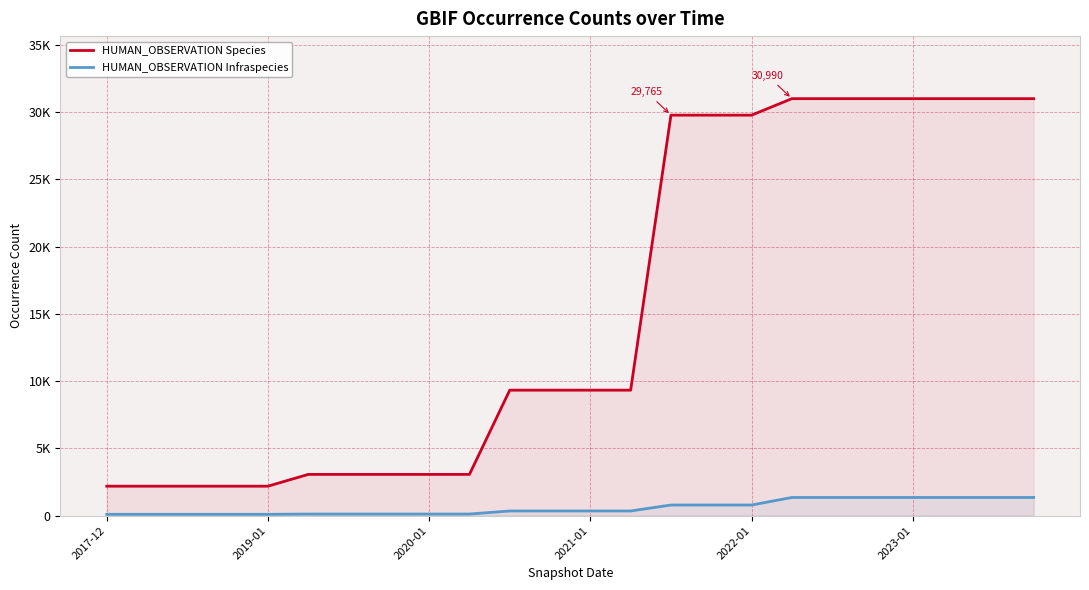

Where is HUMAN_OBSERVATION Infraspecies nearest to the value 726?

14